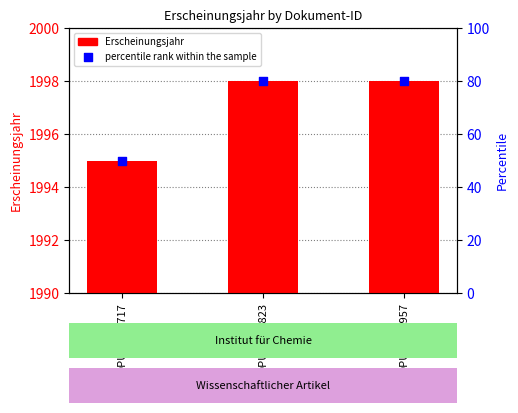

What are all the series names shown in the legend?

Erscheinungsjahr, percentile rank within the sample